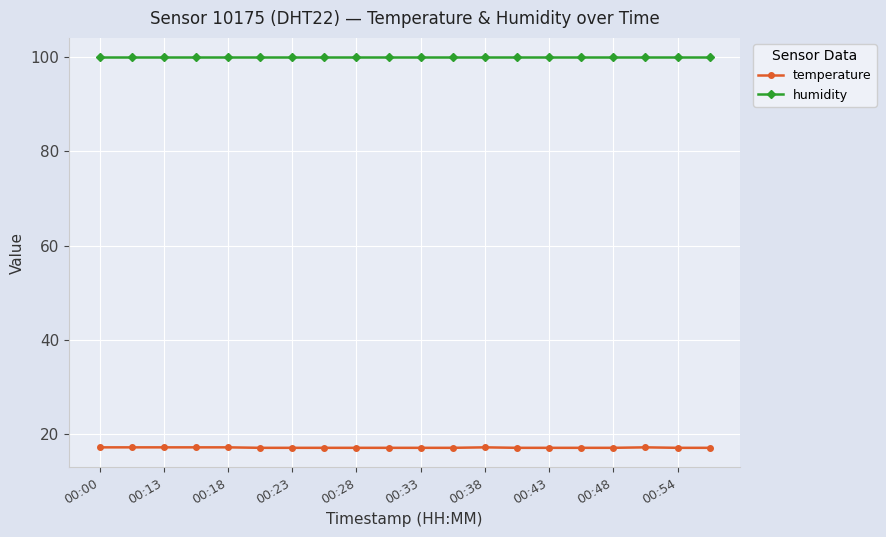

What is the value of the humidity point at the 11th from the left?

99.9